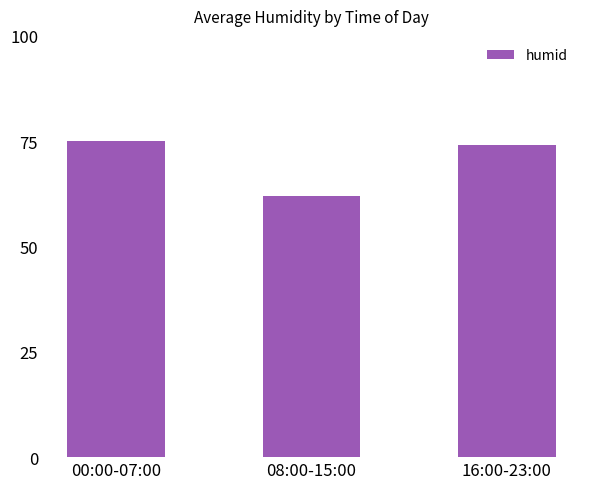

List the labels in order of value, smallest first.

08:00-15:00, 16:00-23:00, 00:00-07:00